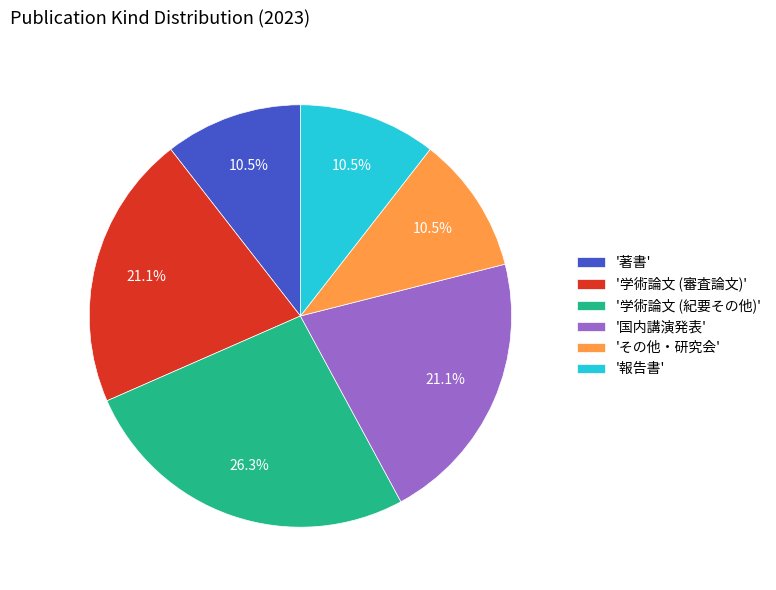

Is there a majority slice in this chart?

No